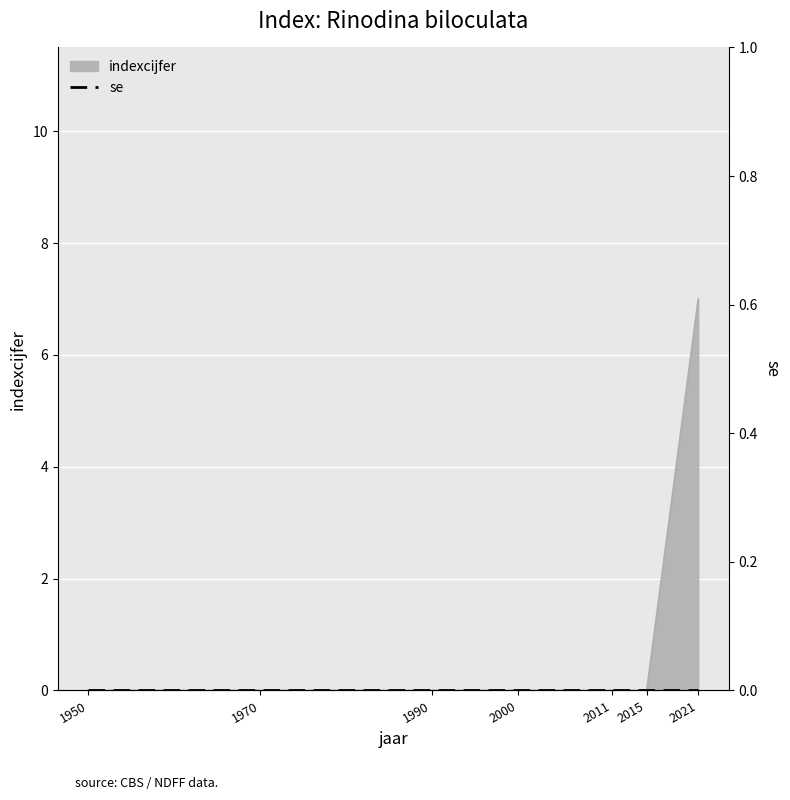

List the labels in order of value, largest first.

2021, 1950, 1970, 1990, 2000, 2011, 2015